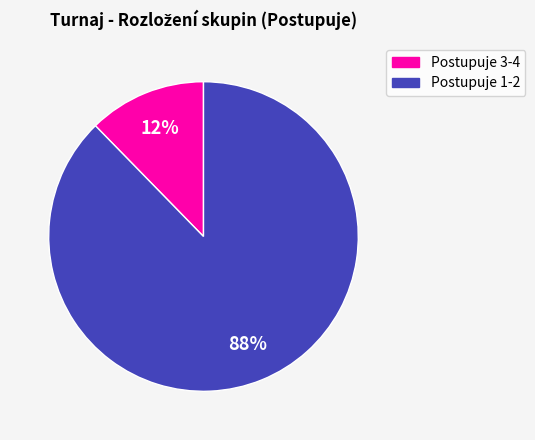

Count the number of slices in the pie.

2